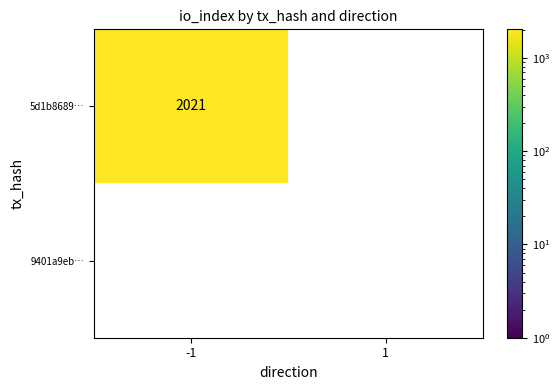

Reading left to right, what are all the values shown in this chart?

5d1b86890529494adf45cad61c4883ff0d4c6d3: -1=2021	1=0
9401a9eb0308347d2b8f99055da6491dfdb1339: -1=0	1=0